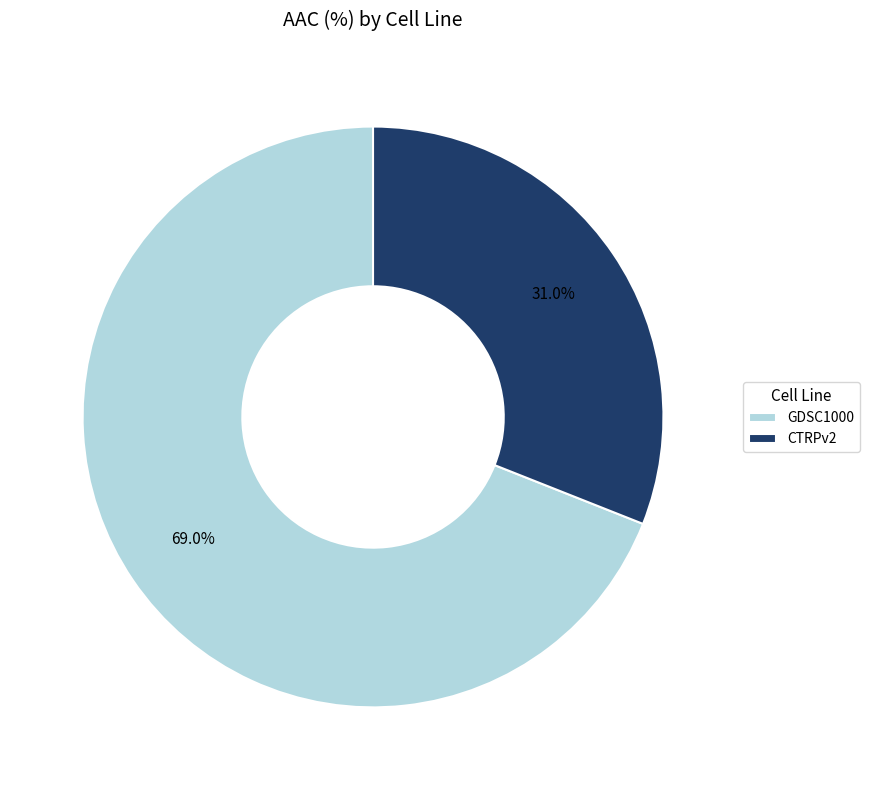

Which slice is the largest?

GDSC1000